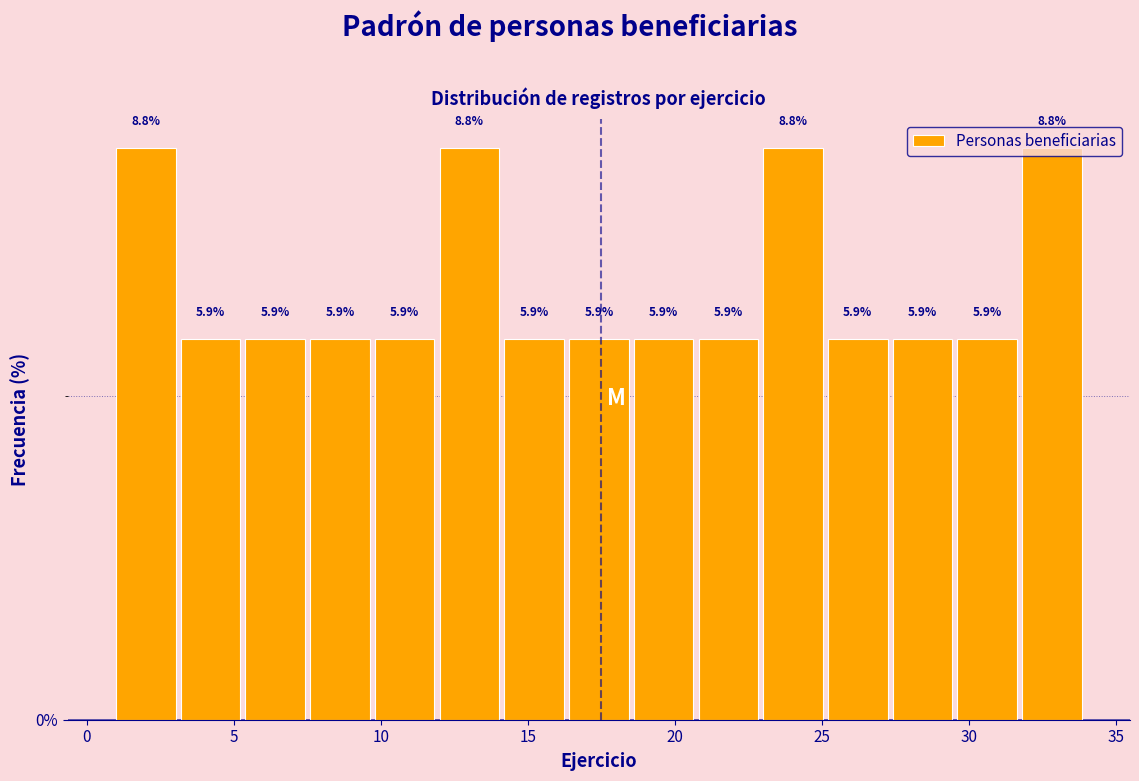

What is the height of the bar covering 25.2 to 27.4 on the x-axis? The bar edges are not printed on the chart, so give them approximately, as read against the axis.

5.9